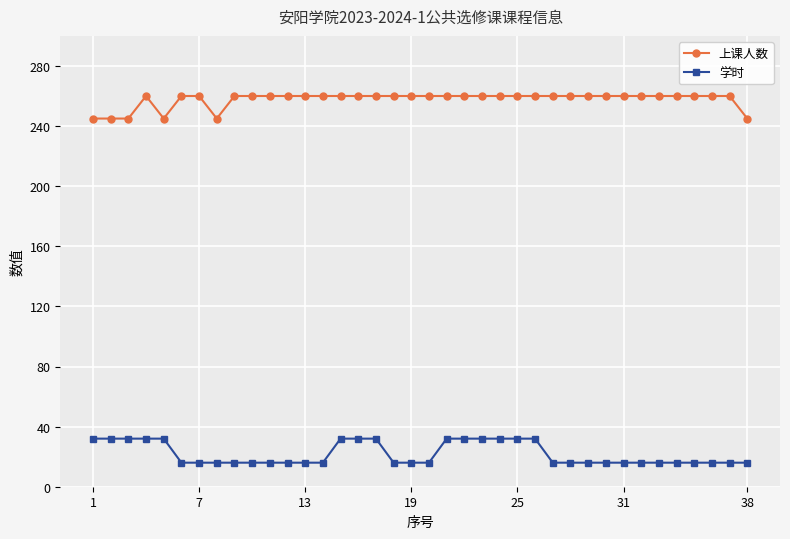

What is the minimum value for 上课人数?

245